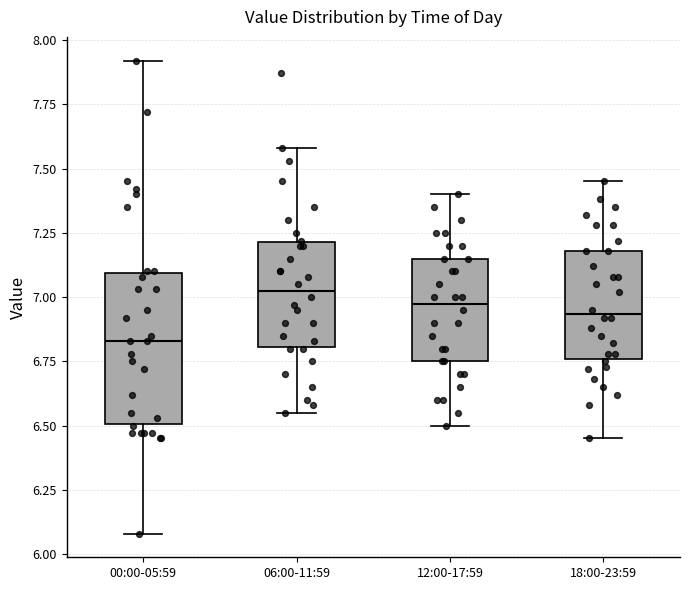

Which box has the lowest median line?

00:00-05:59